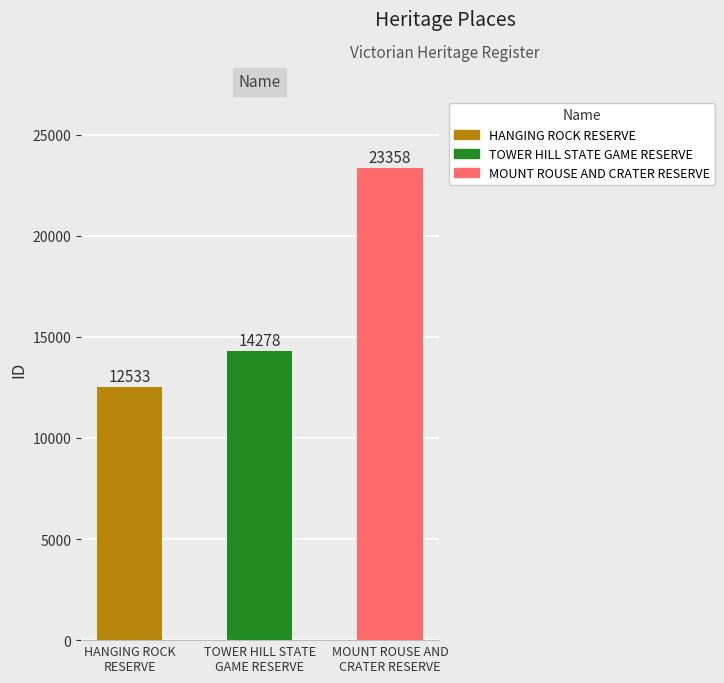

At which category does the chart reach its minimum across all series?

HANGING ROCK
RESERVE